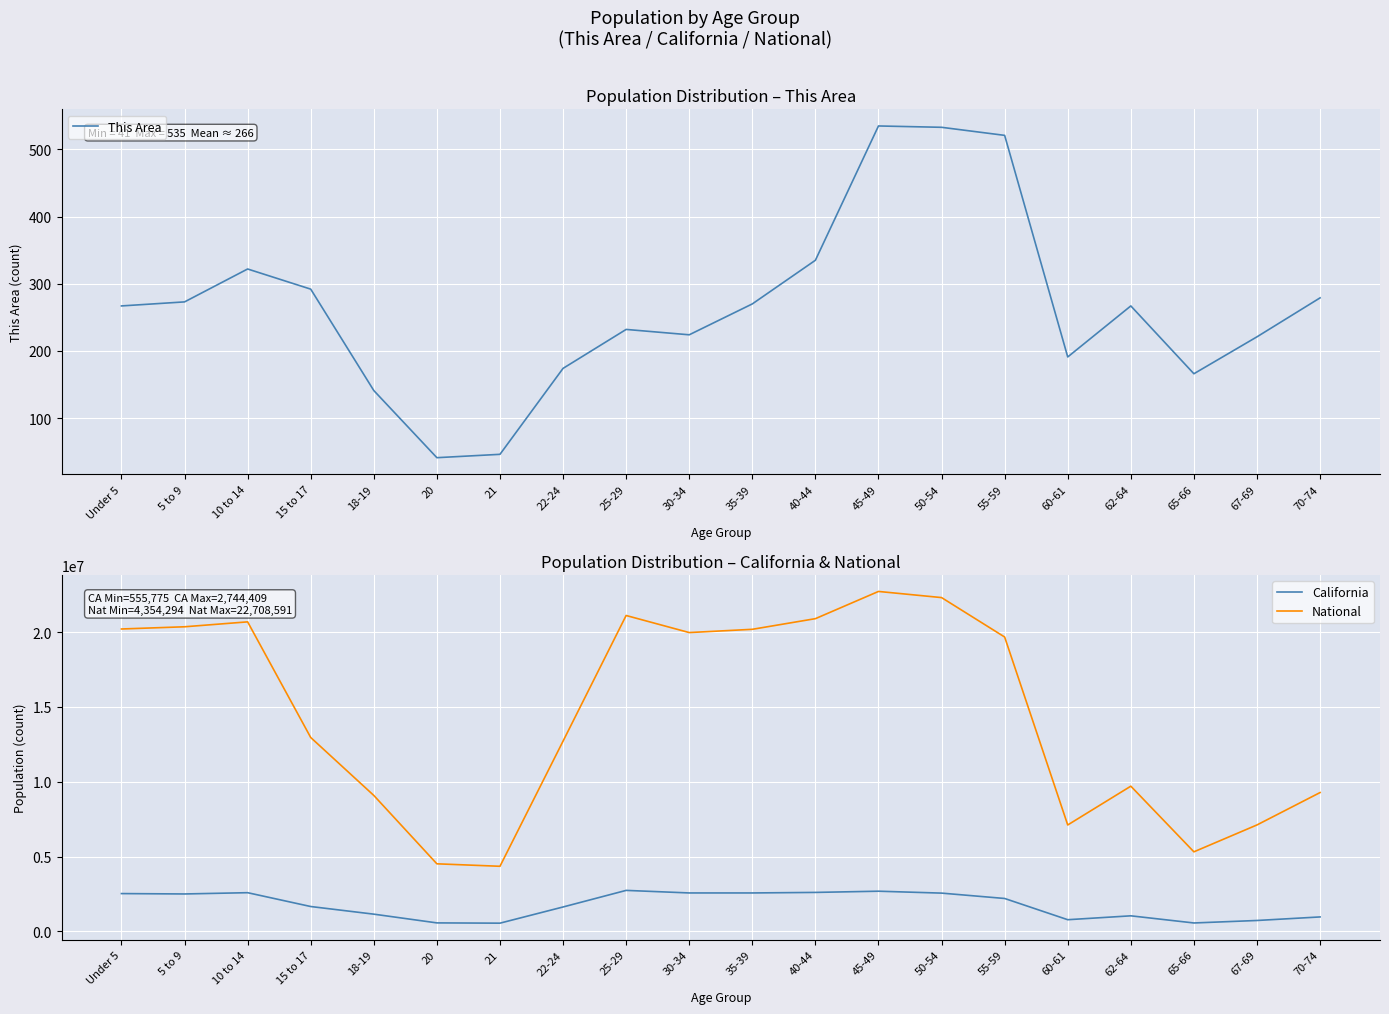

Which series has the largest total across all categories?

National